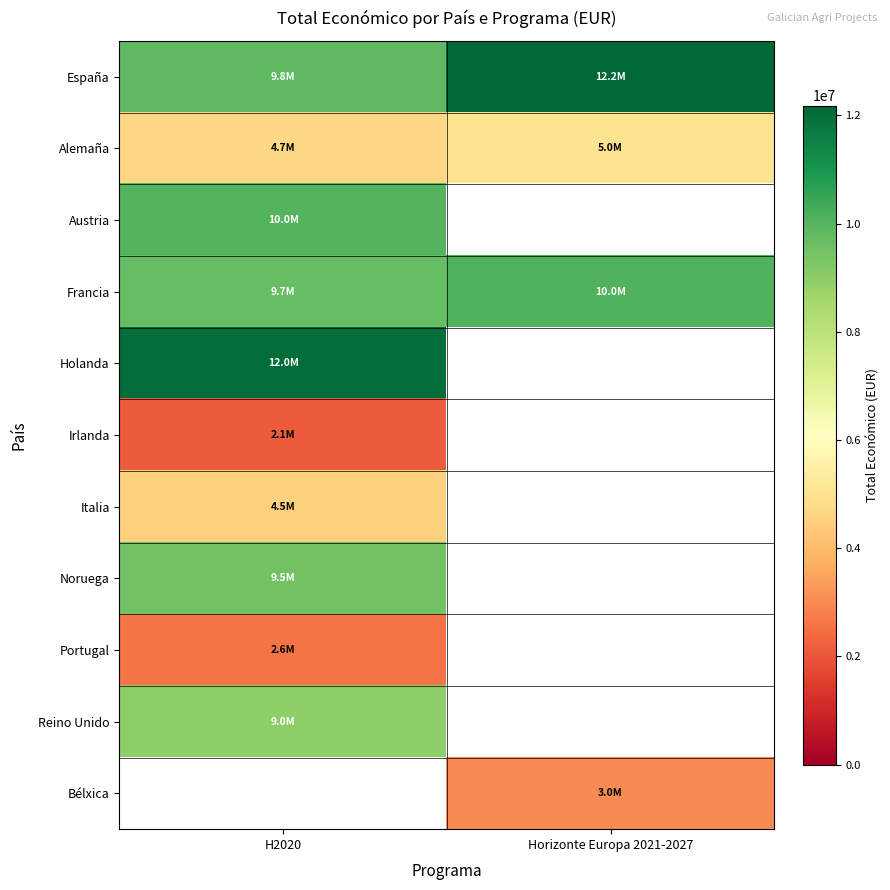

The Francia series shows 3266527.1 at Horizonte Europa 2021-2027. True or false?

False